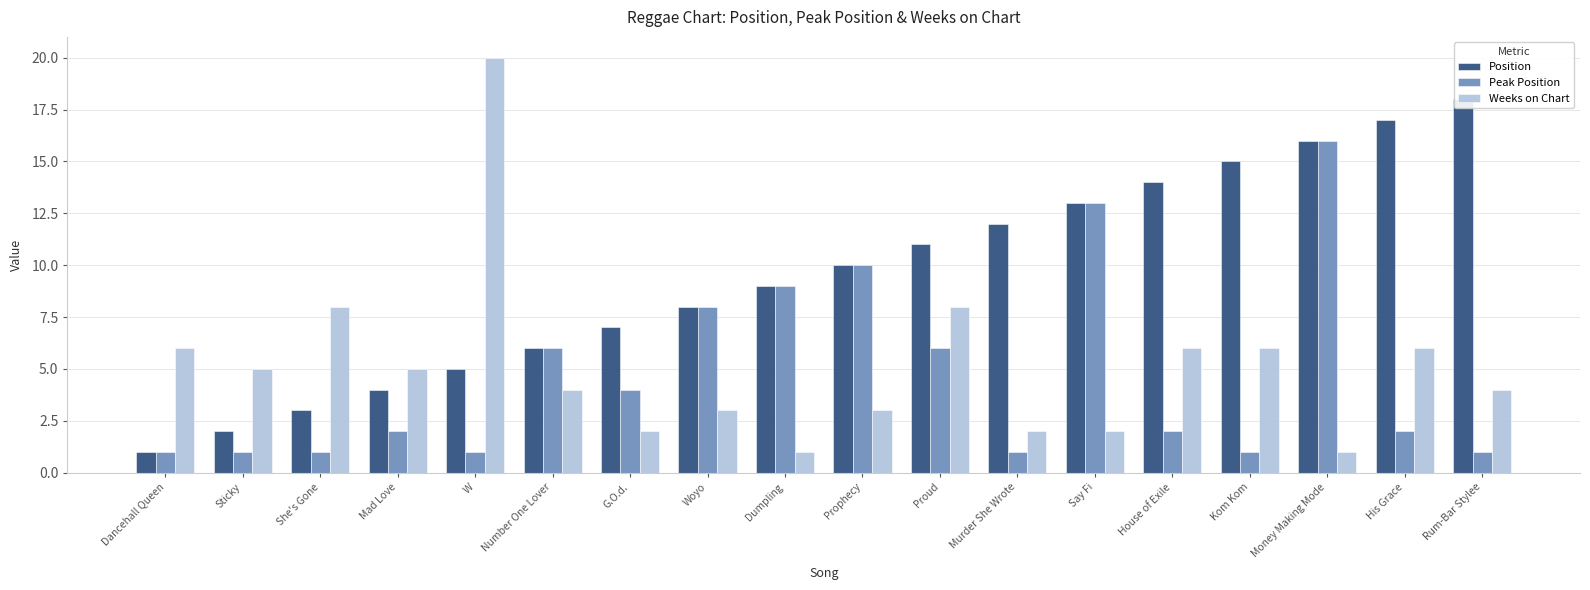

Reading left to right, list all the values displayed in this chart.

Position: Dancehall Queen=1	Sticky=2	She's Gone=3	Mad Love=4	W=5	Number One Lover=6	G.O.d.=7	Woyo=8	Dumpling=9	Prophecy=10	Proud=11	Murder She Wrote=12	Say Fi=13	House of Exile=14	Kom Kom=15	Money Making Mode=16	His Grace=17	Rum-Bar Stylee=18
Peak Position: Dancehall Queen=1	Sticky=1	She's Gone=1	Mad Love=2	W=1	Number One Lover=6	G.O.d.=4	Woyo=8	Dumpling=9	Prophecy=10	Proud=6	Murder She Wrote=1	Say Fi=13	House of Exile=2	Kom Kom=1	Money Making Mode=16	His Grace=2	Rum-Bar Stylee=1
Weeks on Chart: Dancehall Queen=6	Sticky=5	She's Gone=8	Mad Love=5	W=20	Number One Lover=4	G.O.d.=2	Woyo=3	Dumpling=1	Prophecy=3	Proud=8	Murder She Wrote=2	Say Fi=2	House of Exile=6	Kom Kom=6	Money Making Mode=1	His Grace=6	Rum-Bar Stylee=4